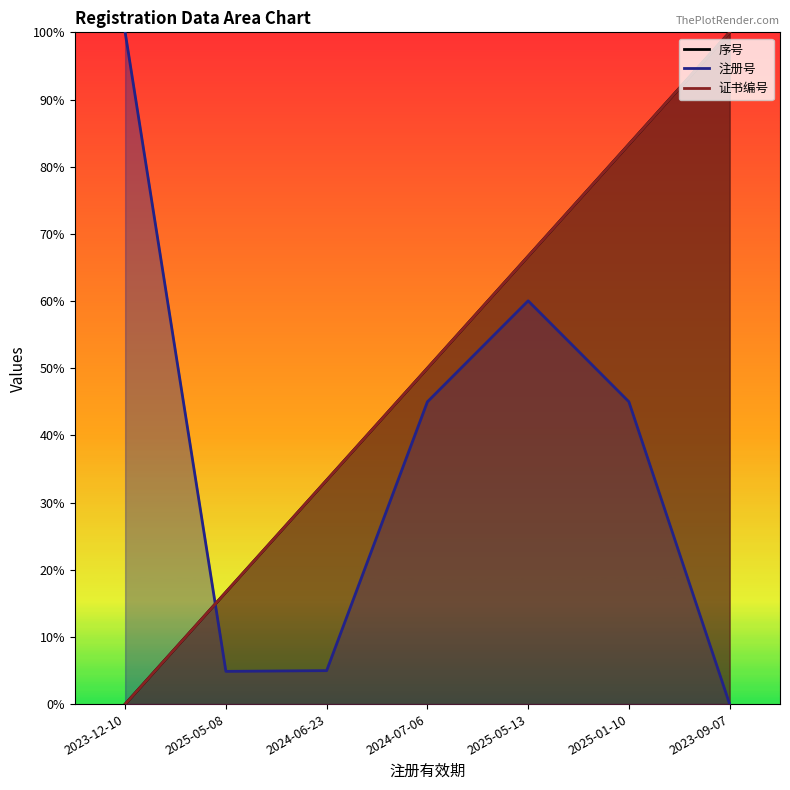

Between 2023-12-10 and 2024-06-23, which series saw the biggest shift?

注册号